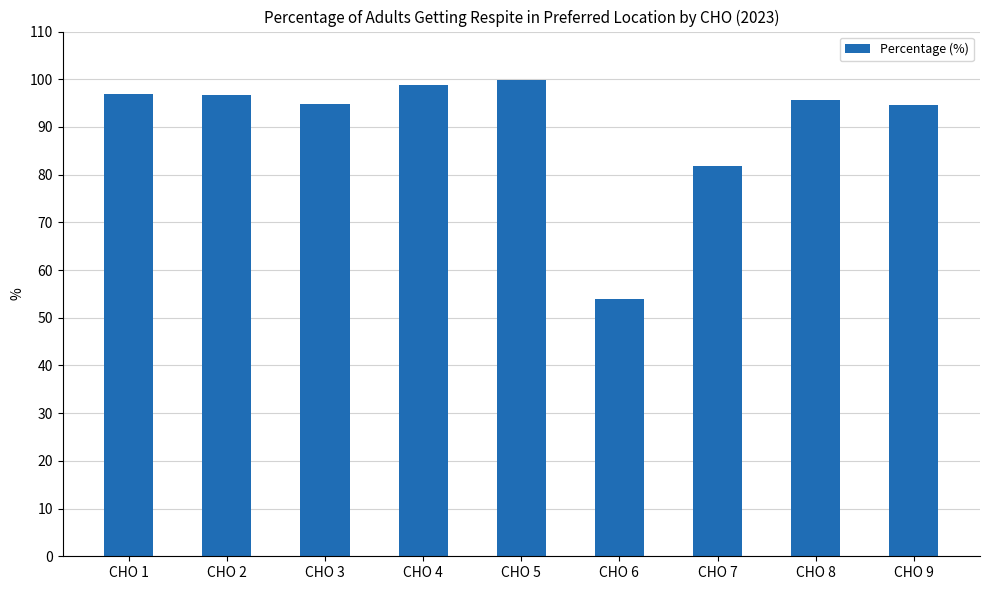

What is the maximum value shown in the chart?

99.8